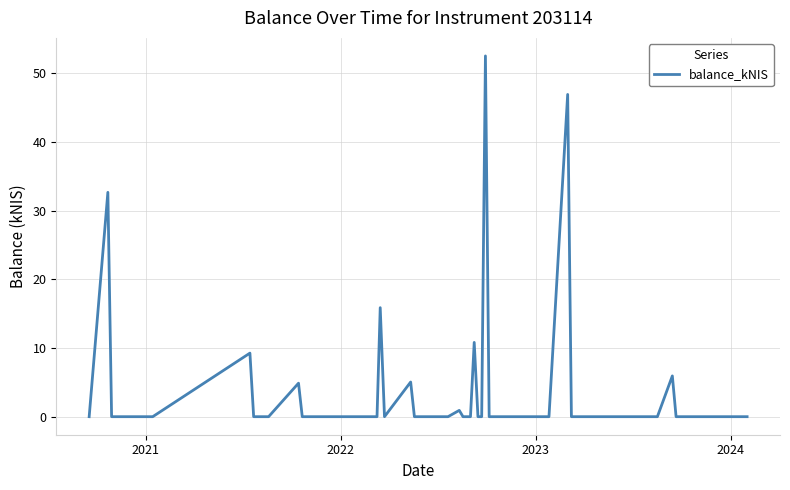

What is the average value?

4.6